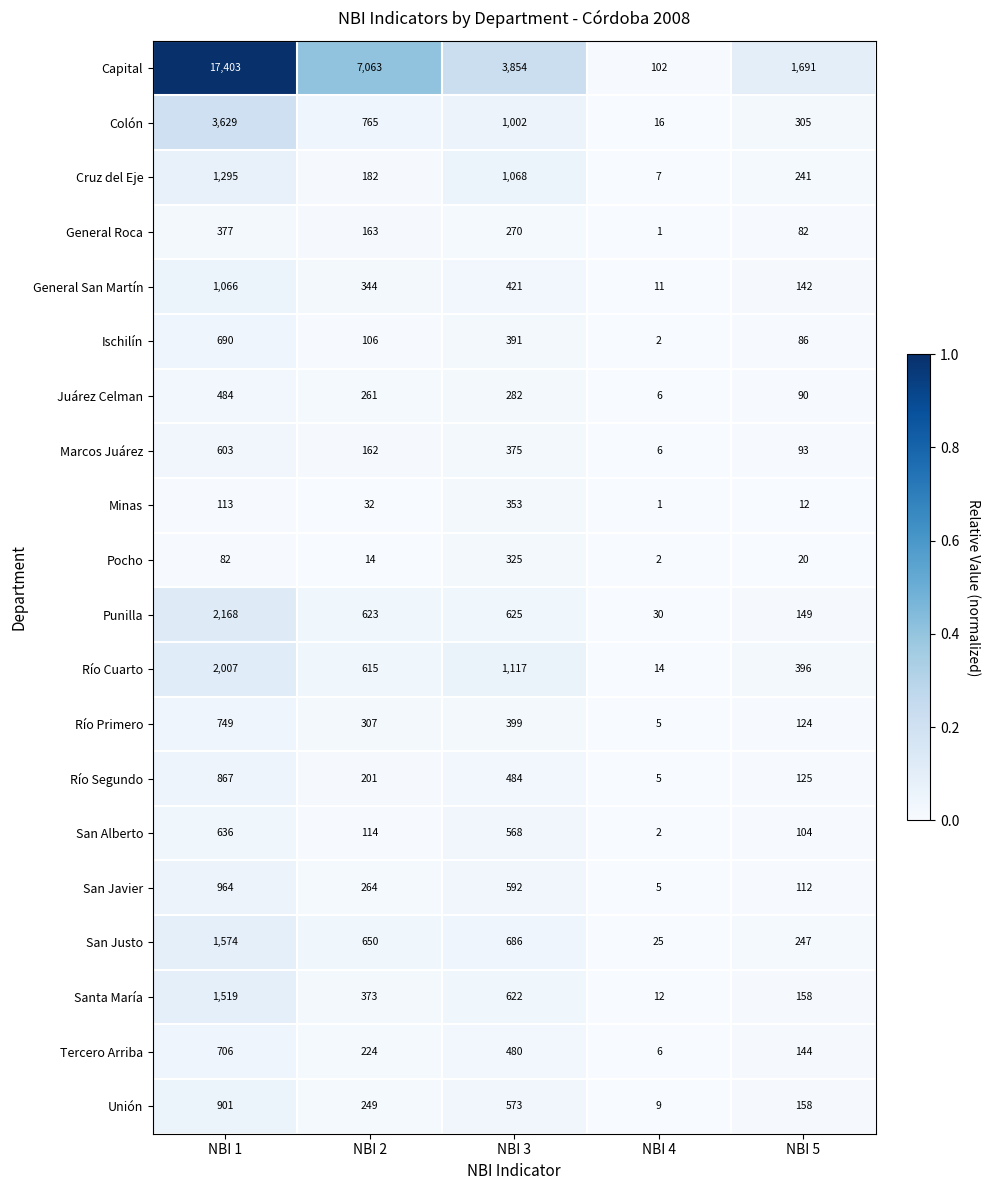

At which category does the chart reach its peak across all series?

NBI 1